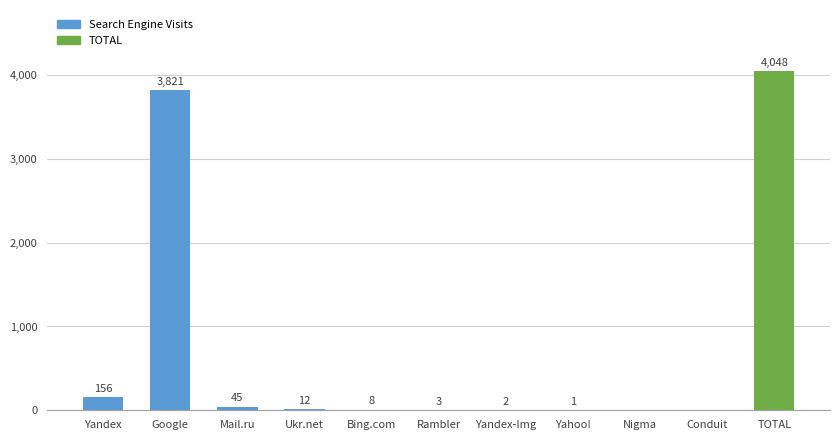

What is the greatest value displayed?

4048